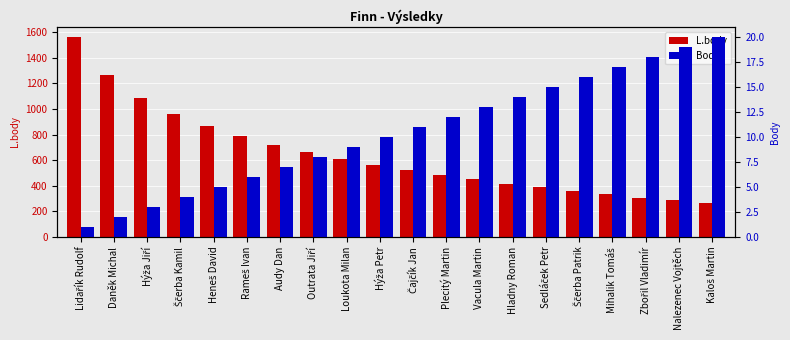

Which series has the largest total across all categories?

L.body